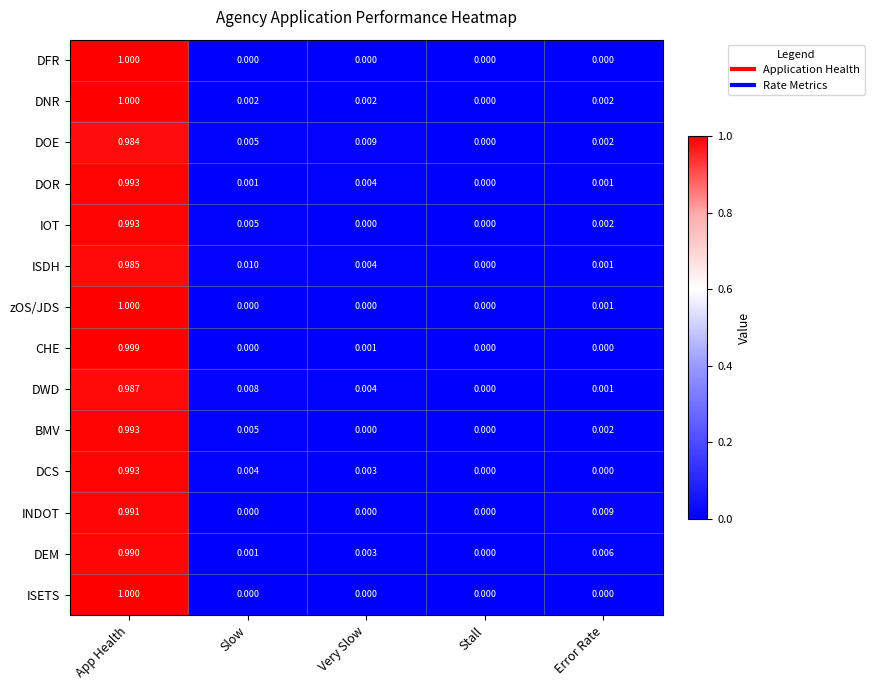

At which category does the chart reach its peak across all series?

App Health